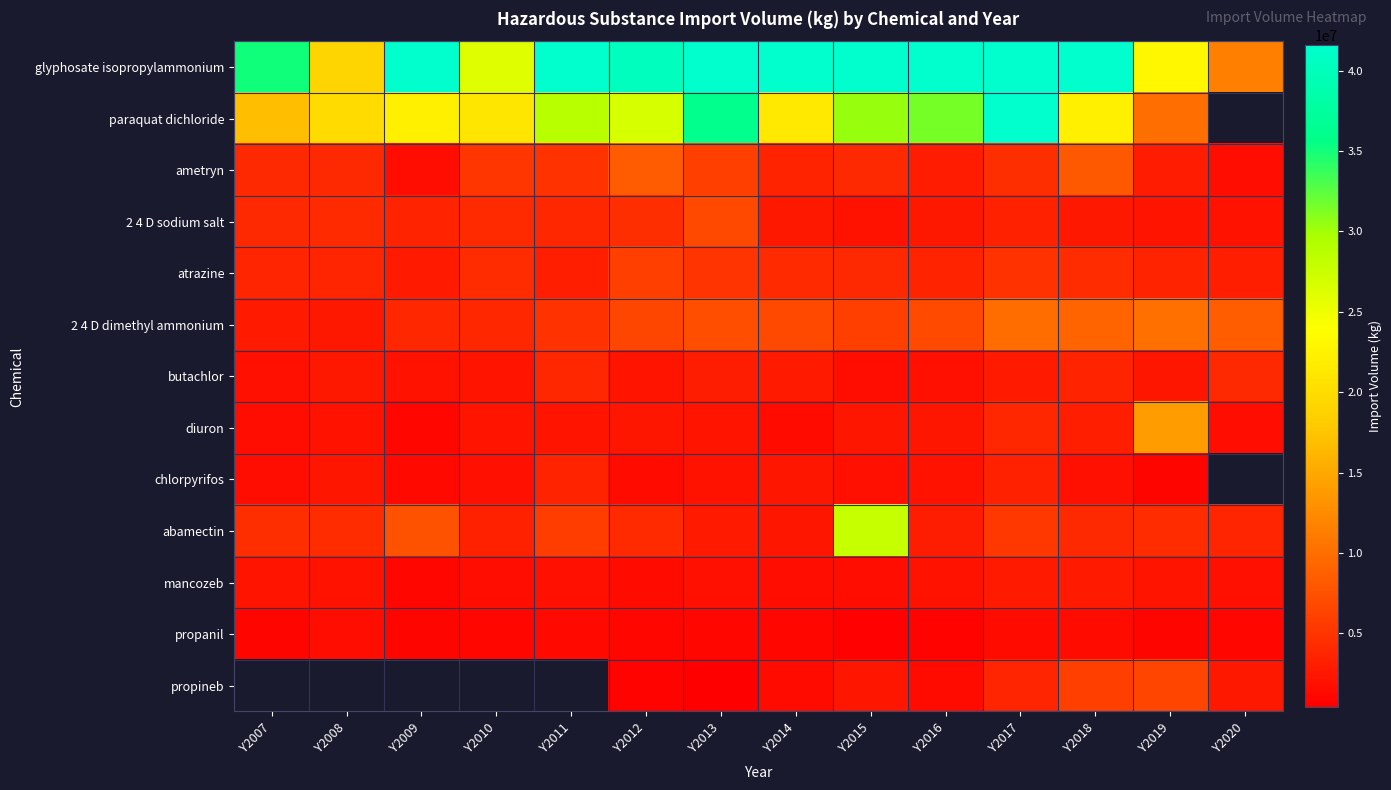

At which category is the sum across all series the highest?

Y2017